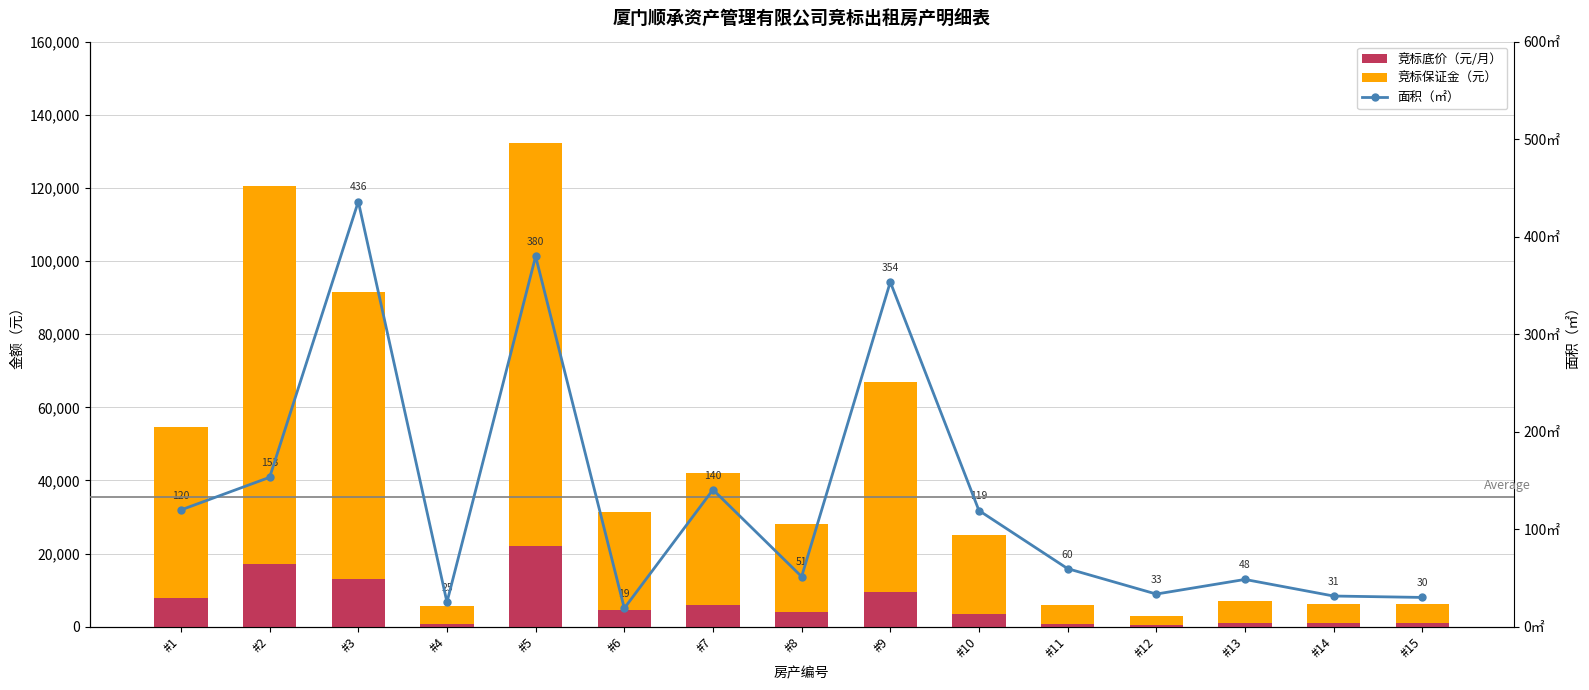

At which label does 竞标保证金（元） first exceed 24000?

#1